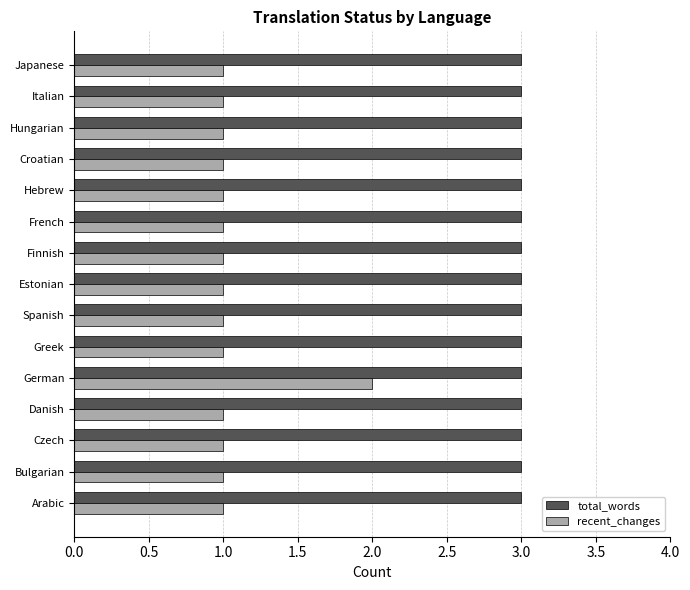

Is the value of total_words at Croatian greater than the value of recent_changes at Estonian?

Yes